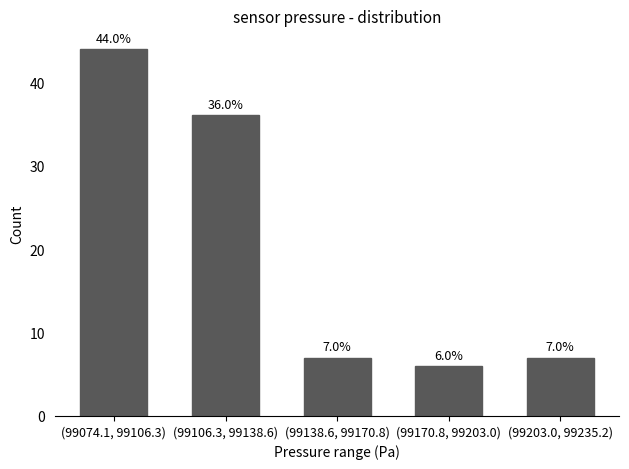

Reading right to left, what are all the values shown in this chart?

7	6	7	36	44